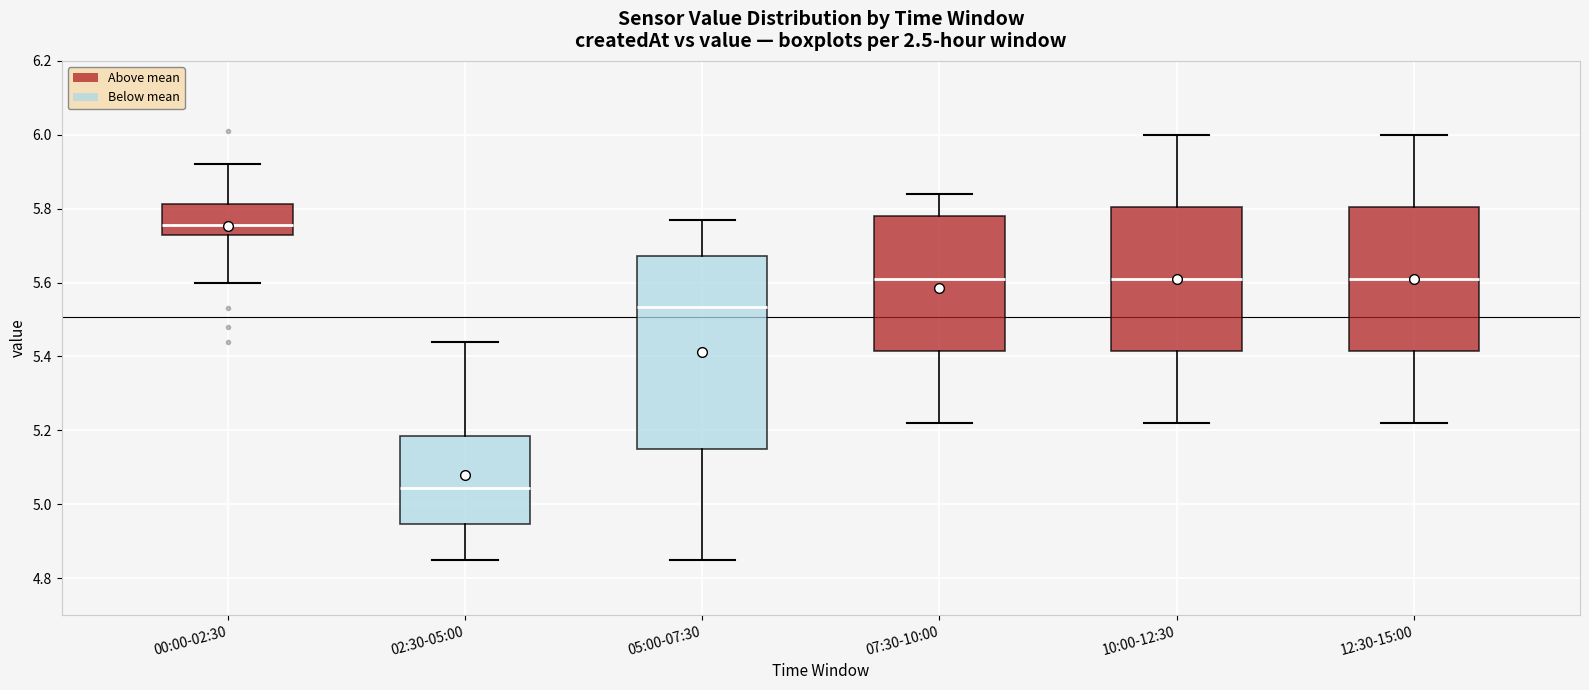

Where does the lower whisker of the box for 10:00-12:30 end on the y-axis? The values are not printed on the chart, so give them approximately, as read against the axis.

5.22